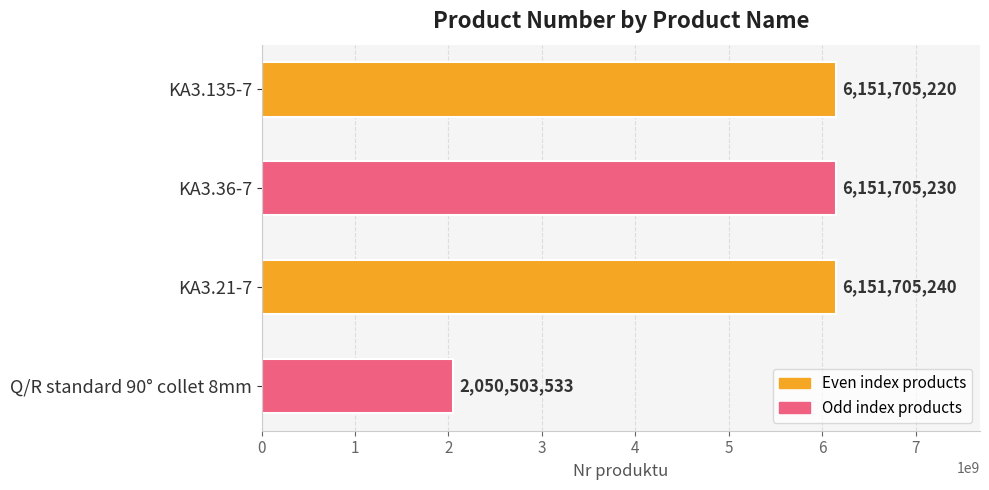

What is the smallest value displayed?

2050503533